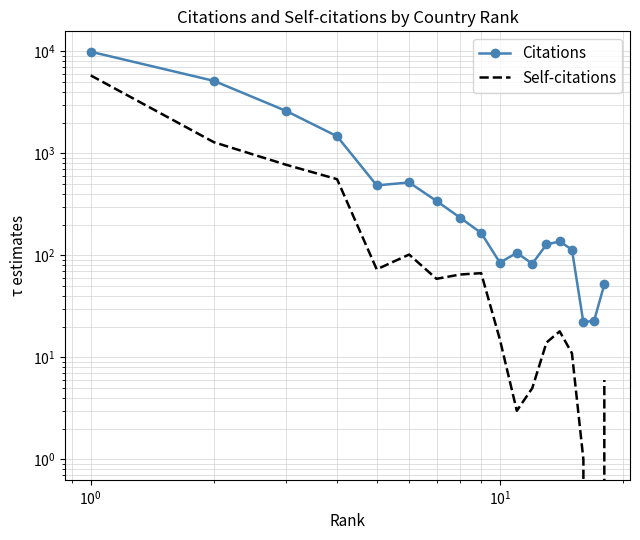

Which series has the largest range (max minus min)?

Citations